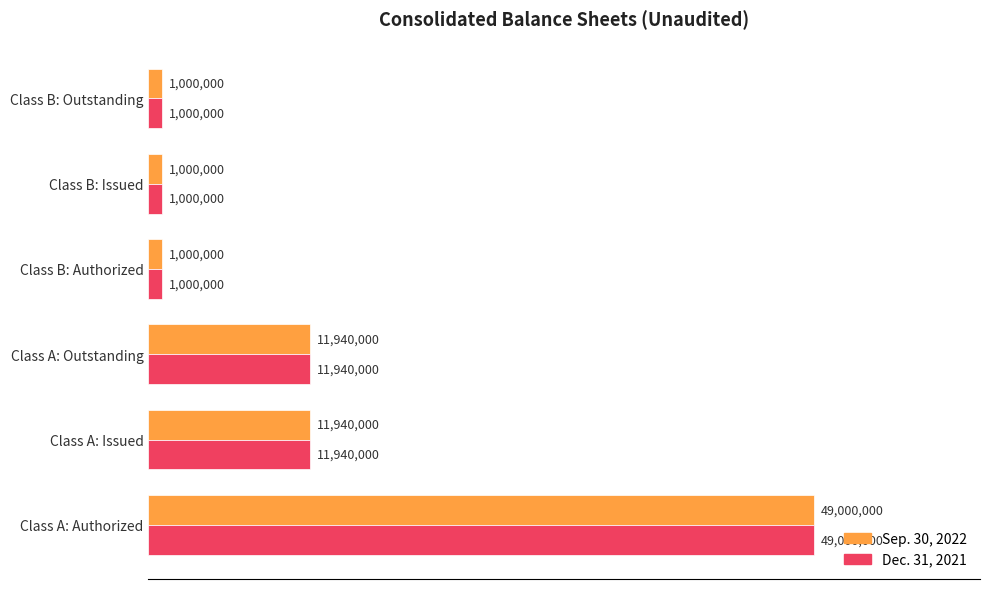

What are all the series names shown in the legend?

Sep. 30, 2022, Dec. 31, 2021